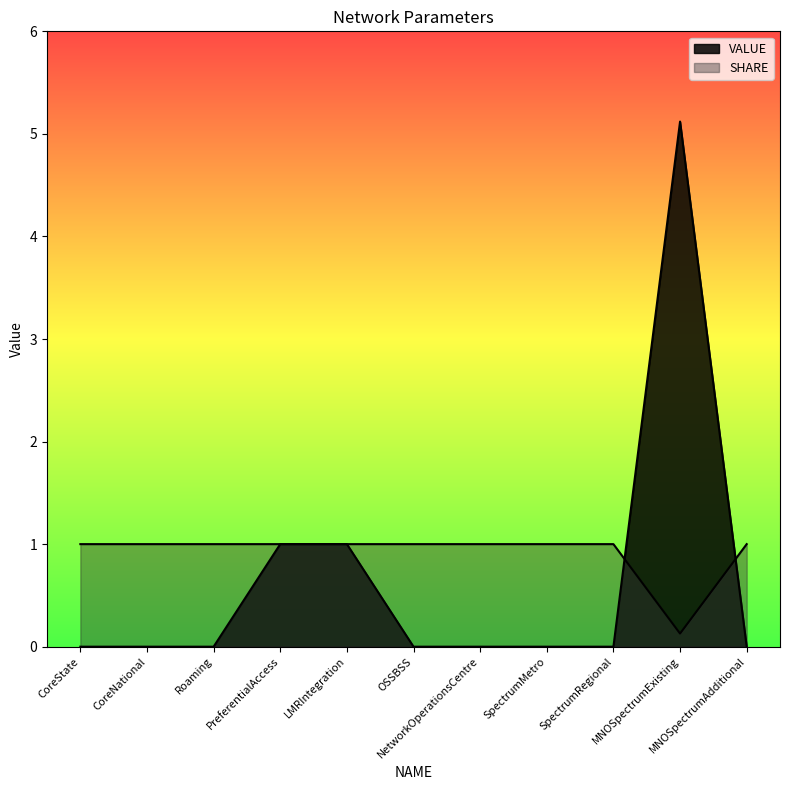

Is the value of SHARE at CoreNational greater than the value of VALUE at NetworkOperationsCentre?

Yes